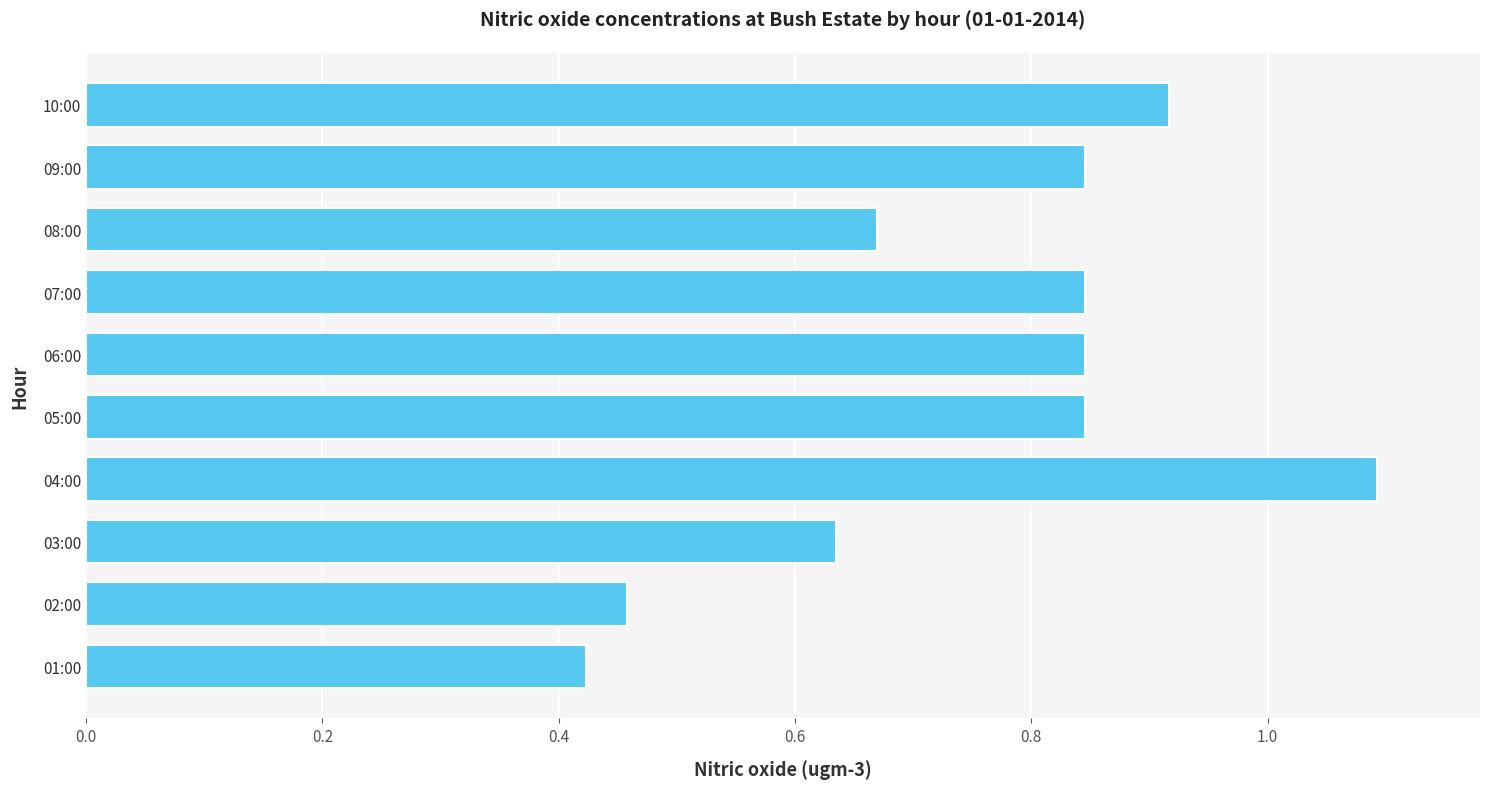

What is the sum of the values at 08:00 and 10:00?

1.6